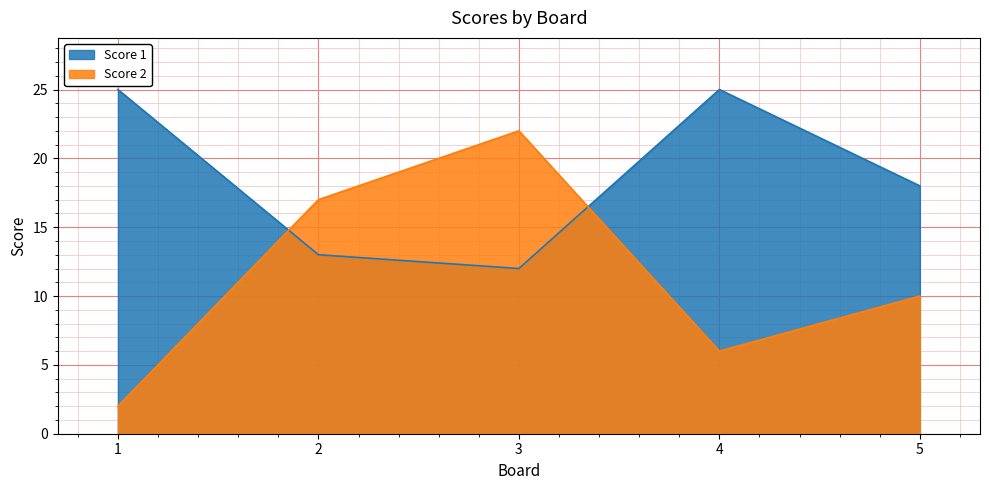

Is it true that Score 2 equals 3 at 4?

False